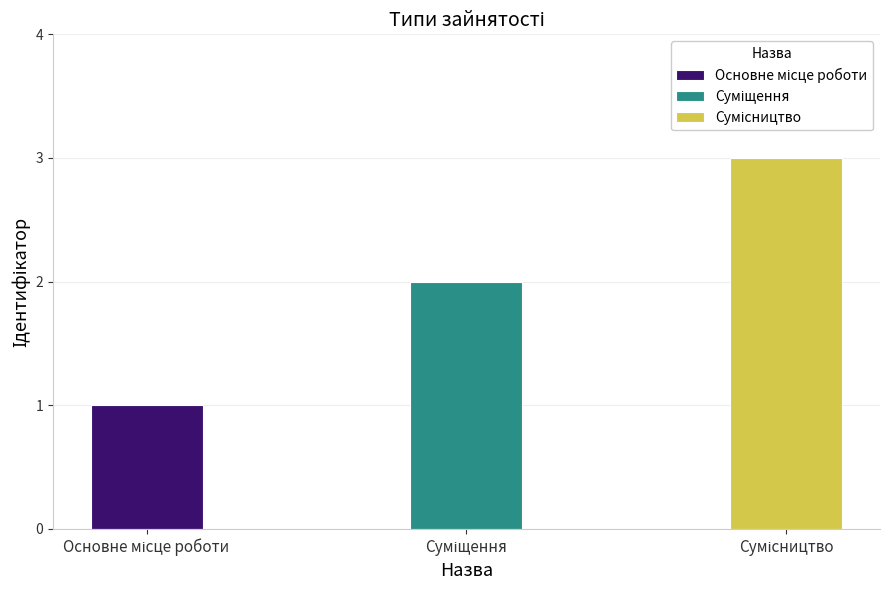

Count the values in the range 1 to 3.

3